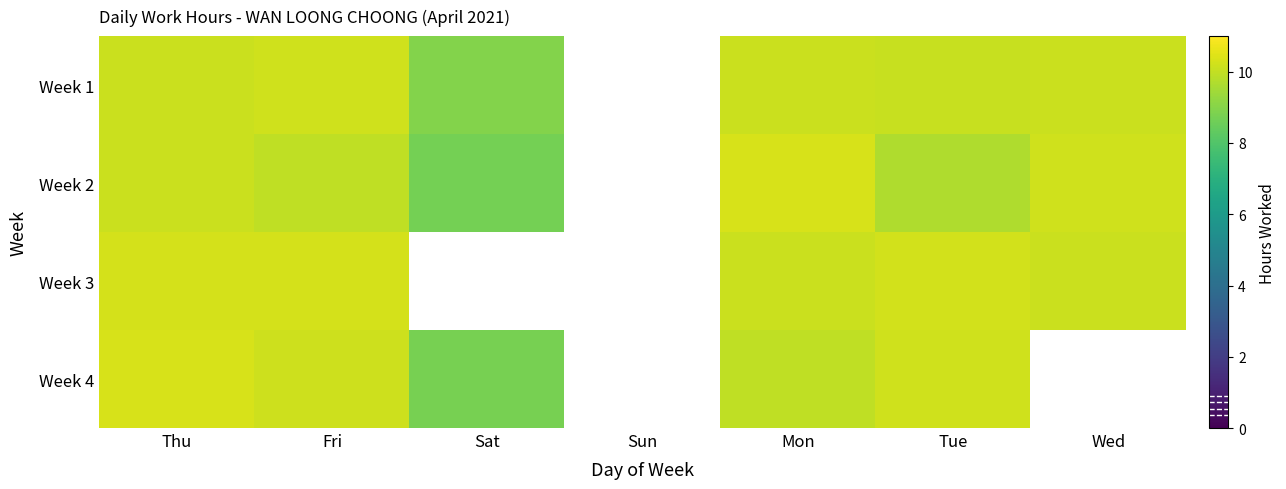

What is the minimum value for Week 2?

8.7